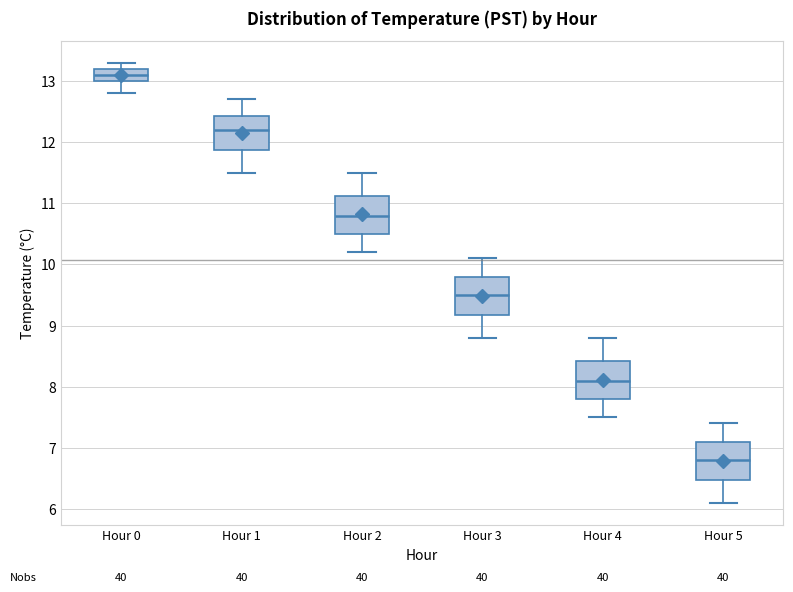

Which box has the highest median line?

Hour 0